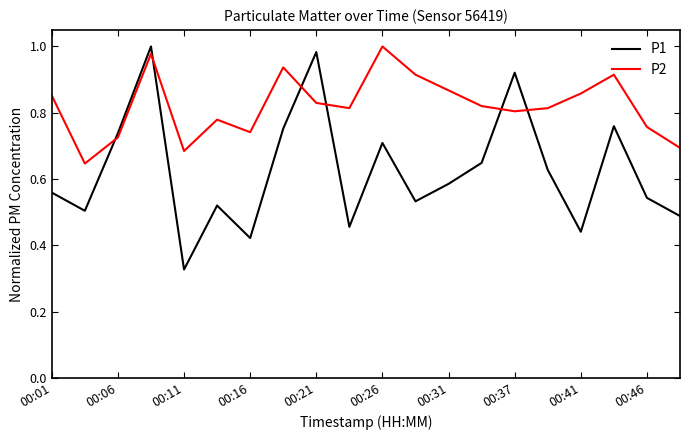

After their last crossing, which series has the higher values: P1 or P2?

P2